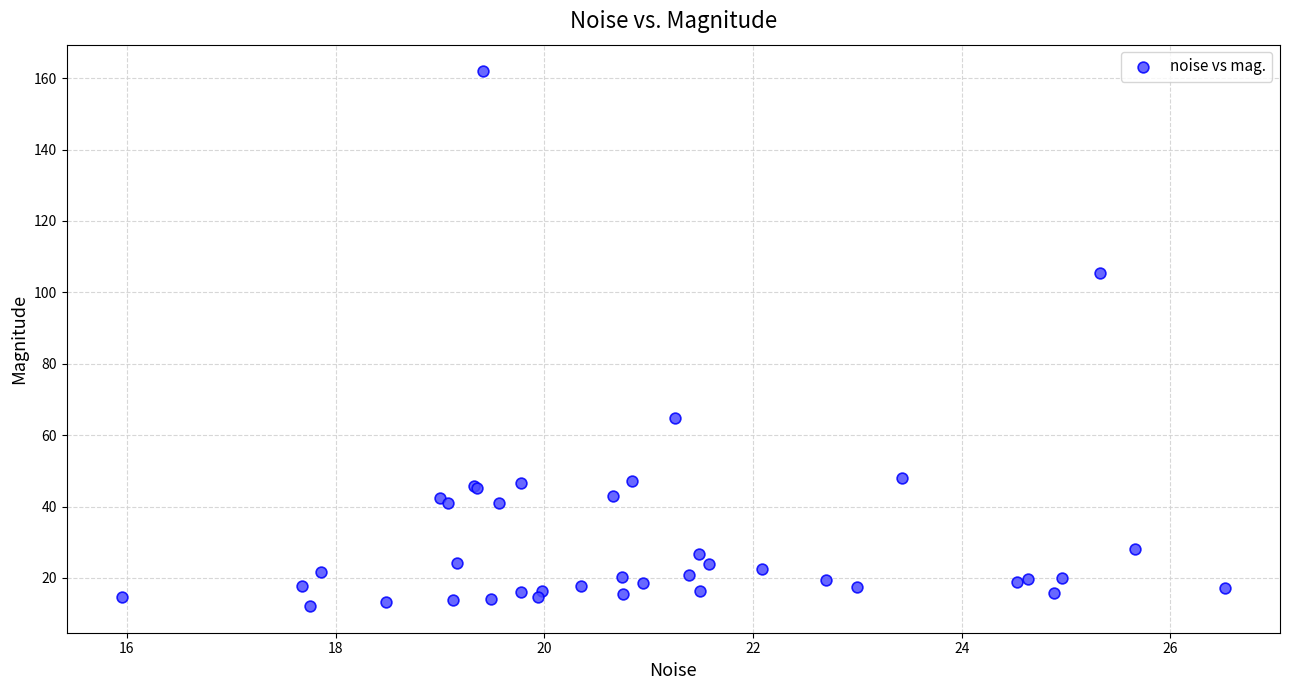

What Y value in the scatter plot is closest to 87?

105.5